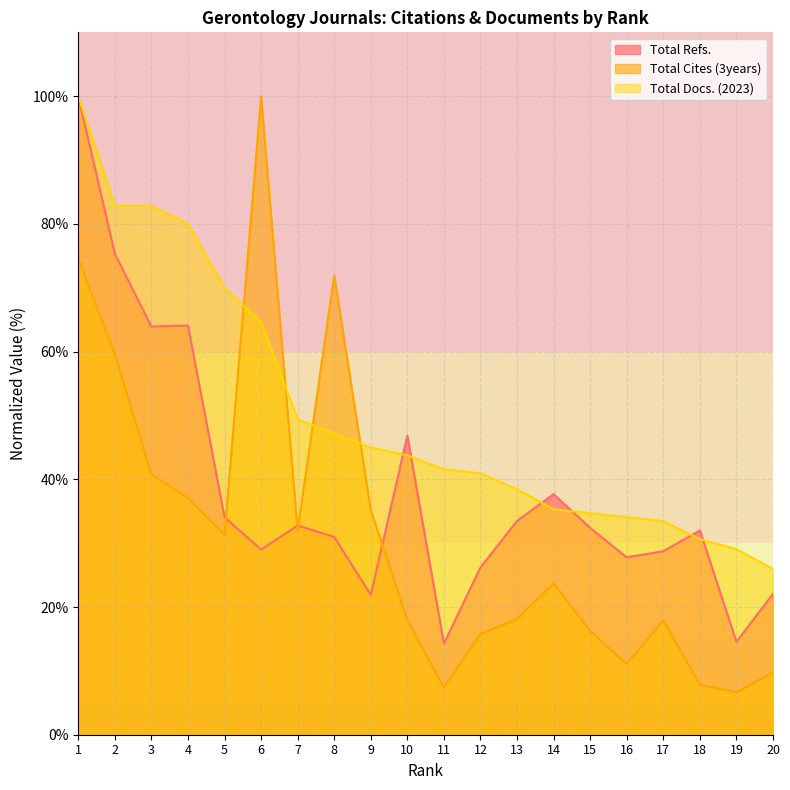

What is the difference between the Total Refs. values at 18 and 4?

32.1